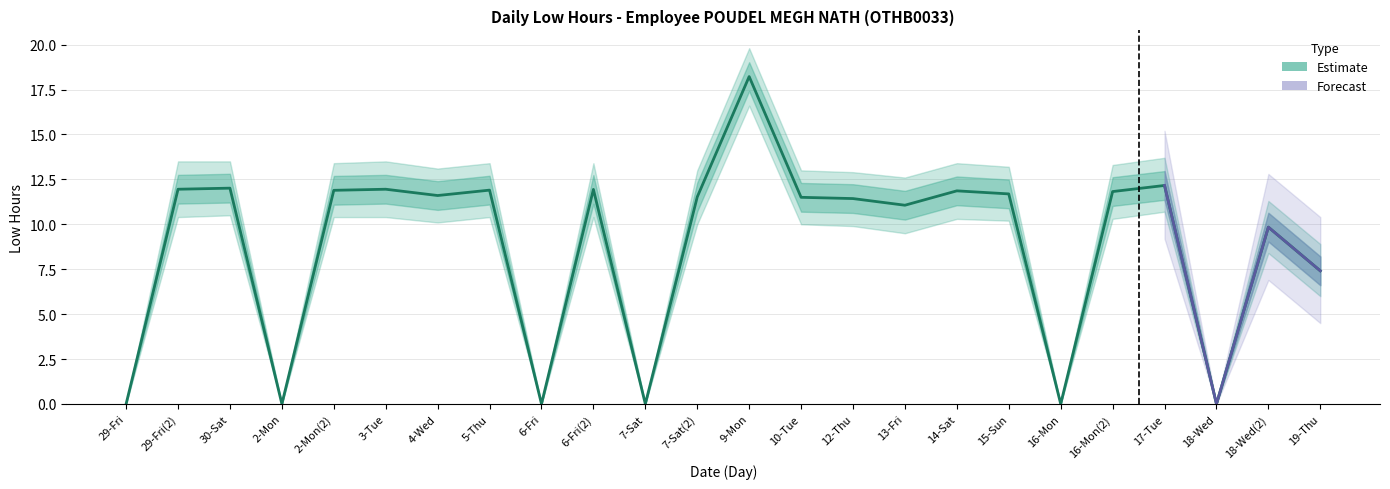

How many values in the Low Hours series are below 11?

8